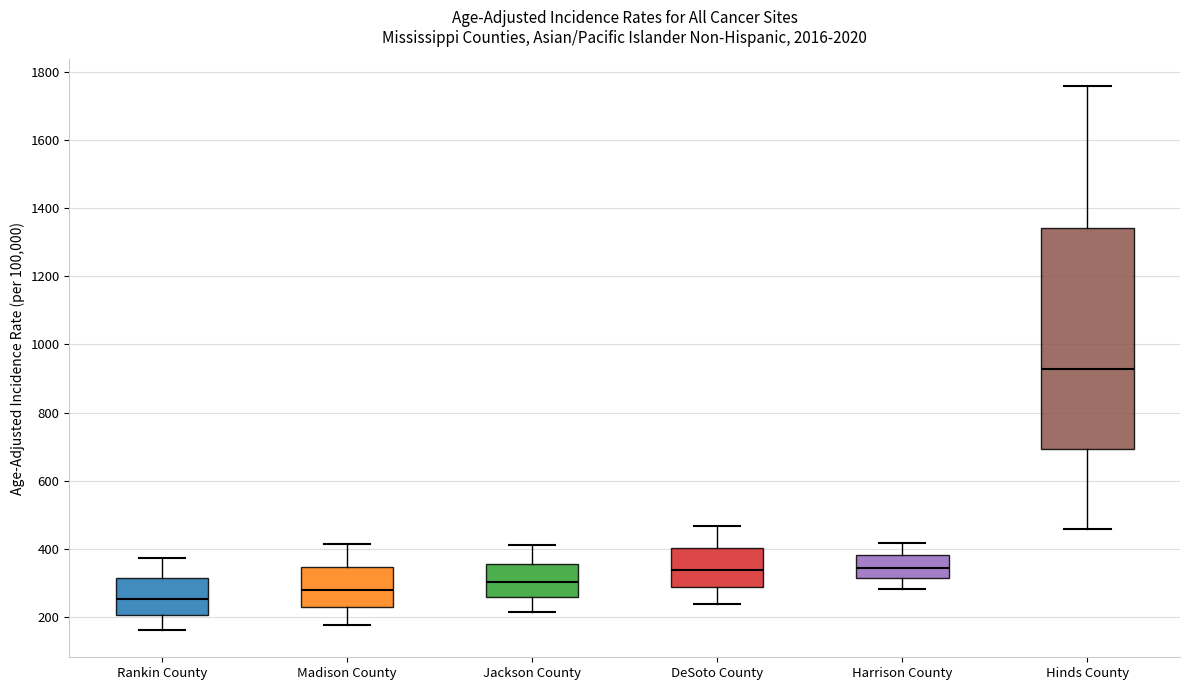

Which box is the tallest, from its lower edge to its upper edge?

Hinds County